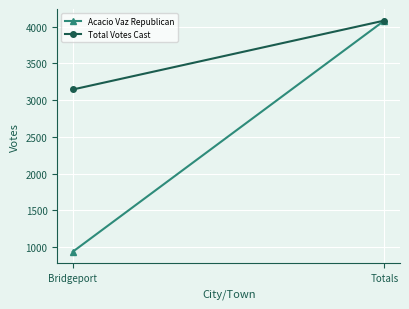

True or false: Acacio Vaz Republican has a value of 938 at Bridgeport.

True